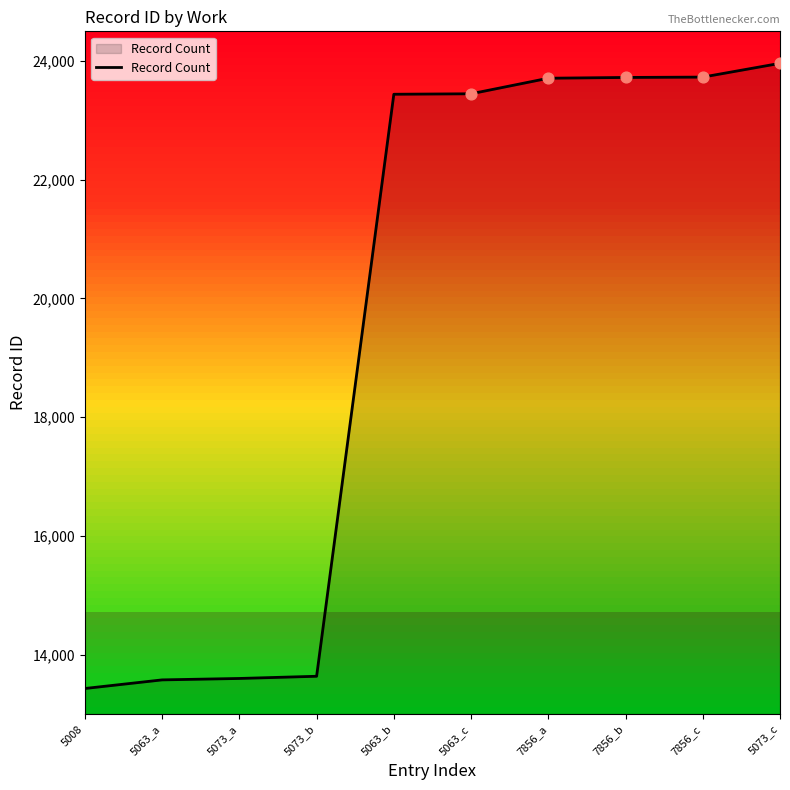

What is the ratio of the value at 5073_c to the value at 7856_c?

1.0